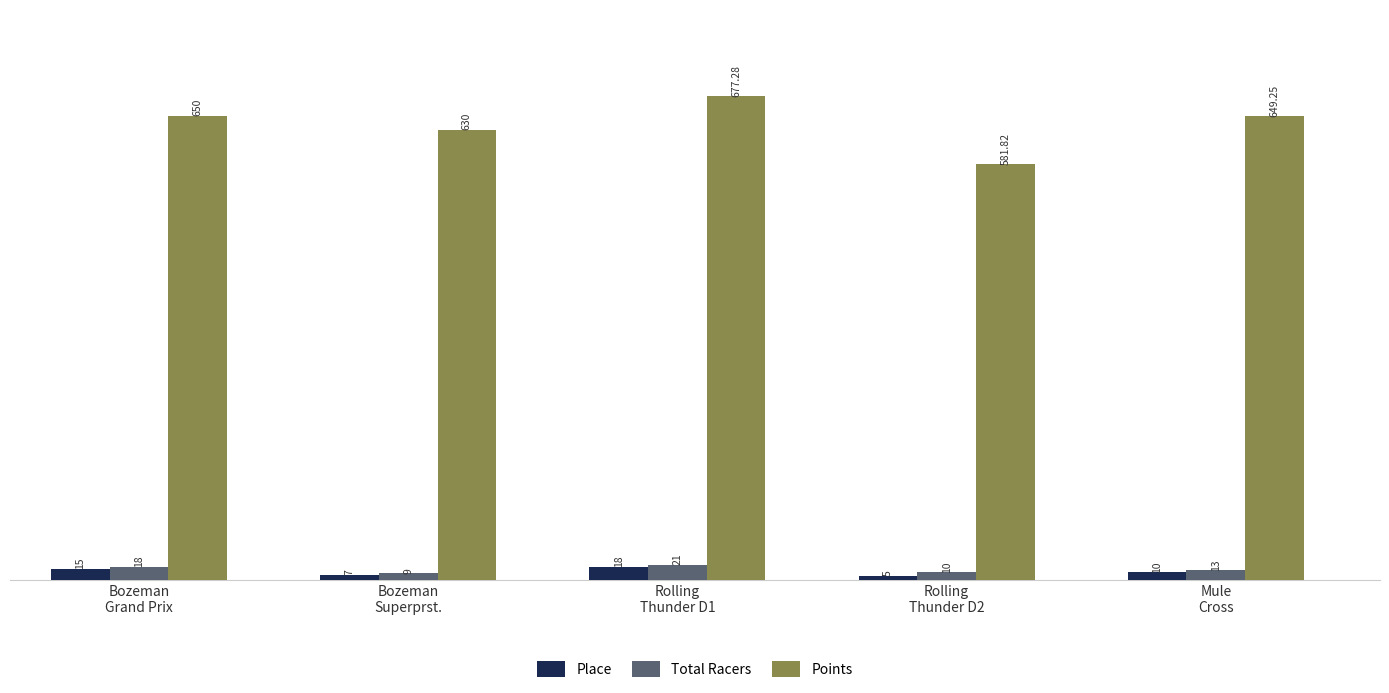

Which series has the widest spread of values?

Points